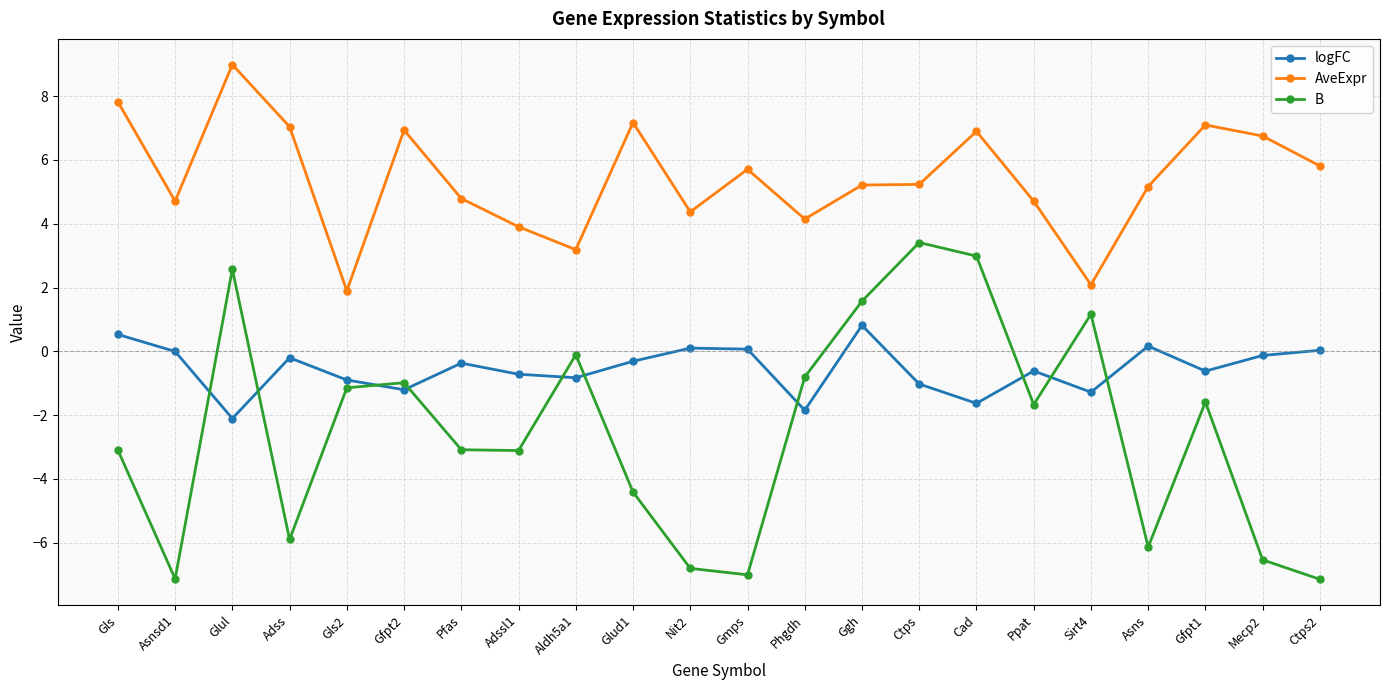

At which label does logFC first exceed 0?

Gls